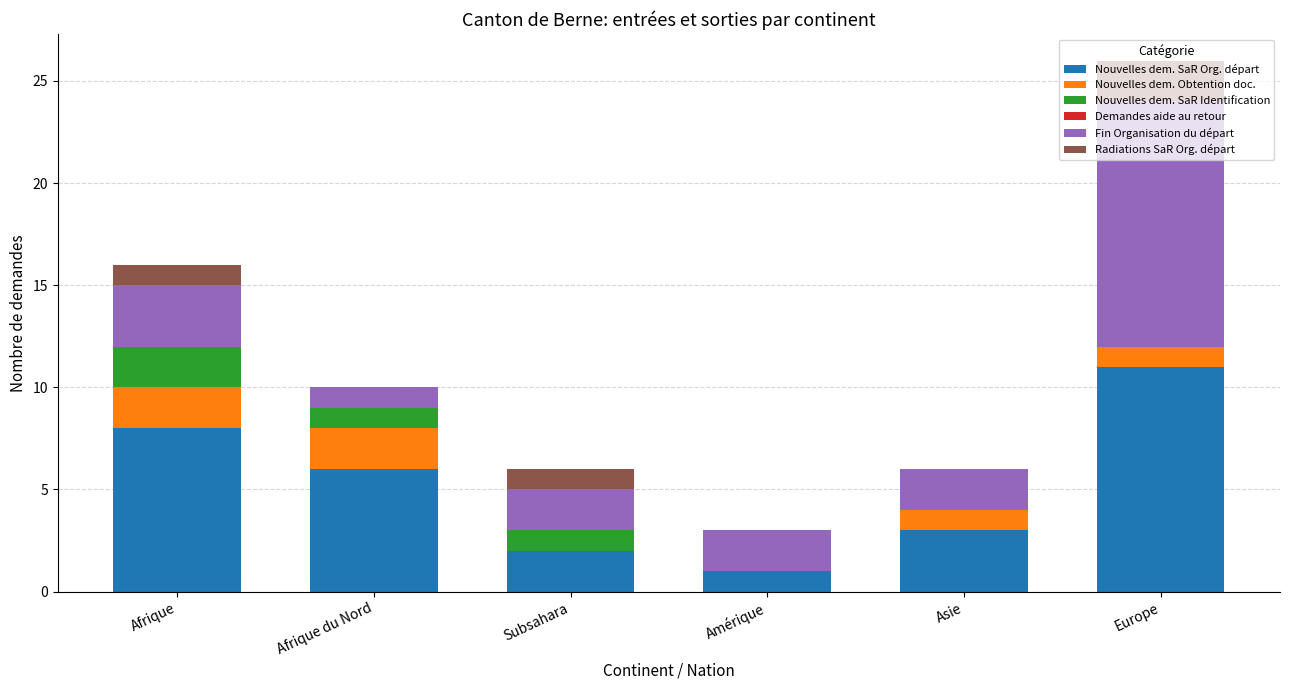

True or false: Nouvelles dem. SaR Org. départ has a value of 1 at Amérique.

True